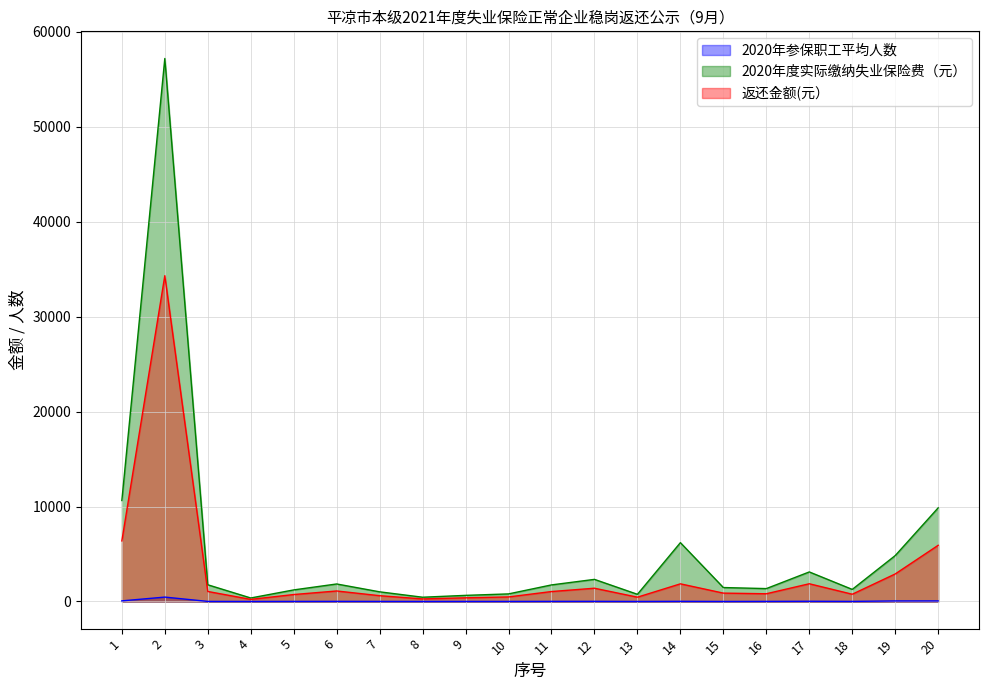

What is the difference between the maximum and minimum values in the 2020年度实际缴纳失业保险费（元） series?

56818.6